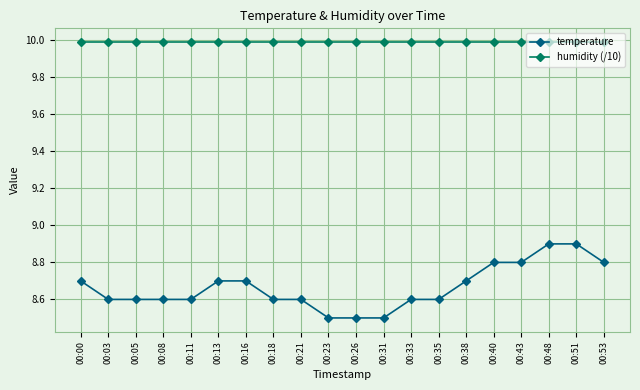

The humidity (/10) series shows 10.0 at 00:03. True or false?

True